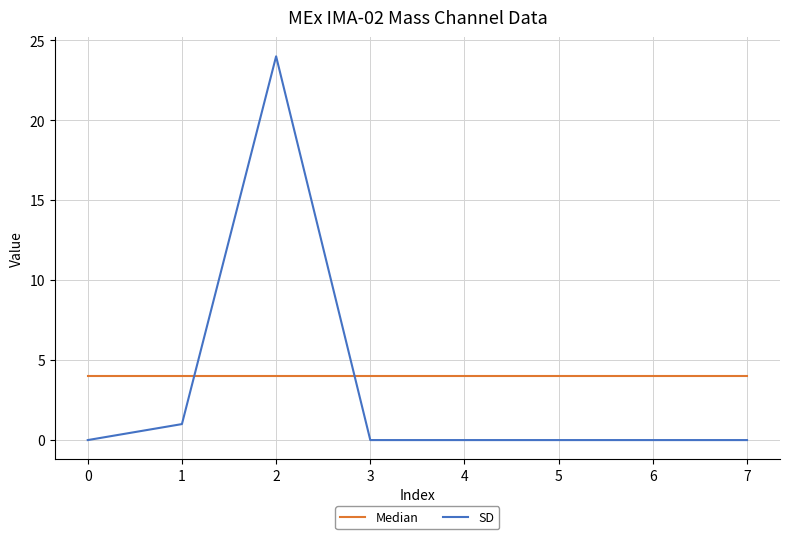

Where do Median and SD first cross each other?

1 and 2